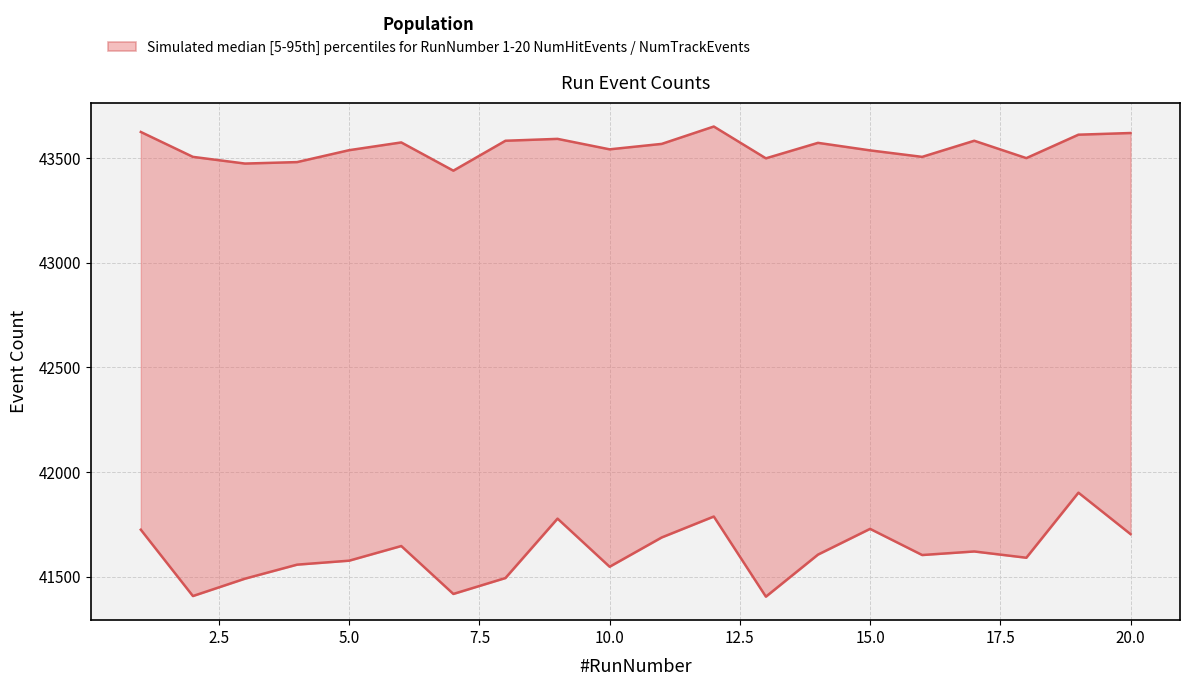

The value of NumTrackEvents at 3 is 63440. True or false?

False